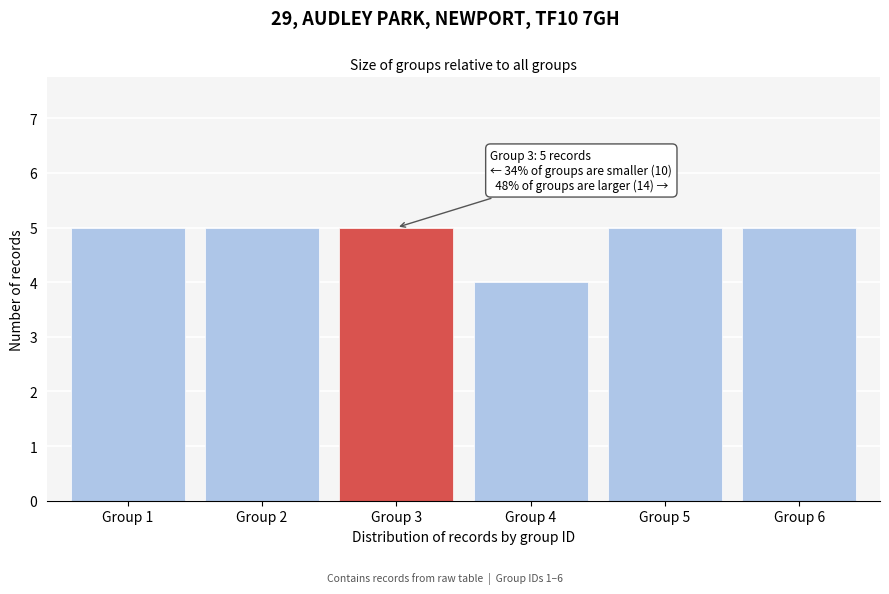

Reading left to right, what are all the values shown in this chart?

5	5	5	4	5	5